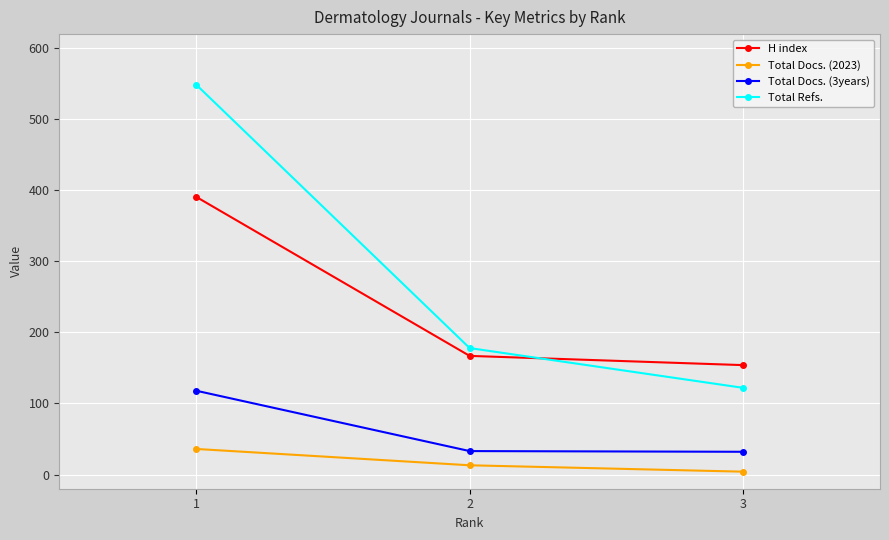

What is the sum of the Total Docs. (3years) values at 3 and 2?

65